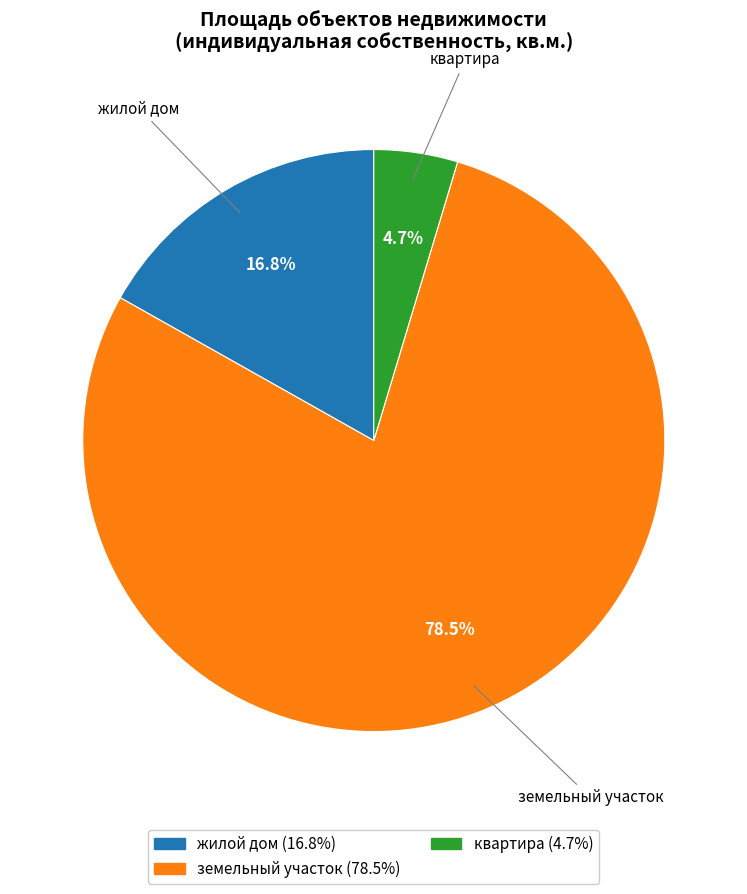

The квартира slice represents 5% of the pie. True or false?

True